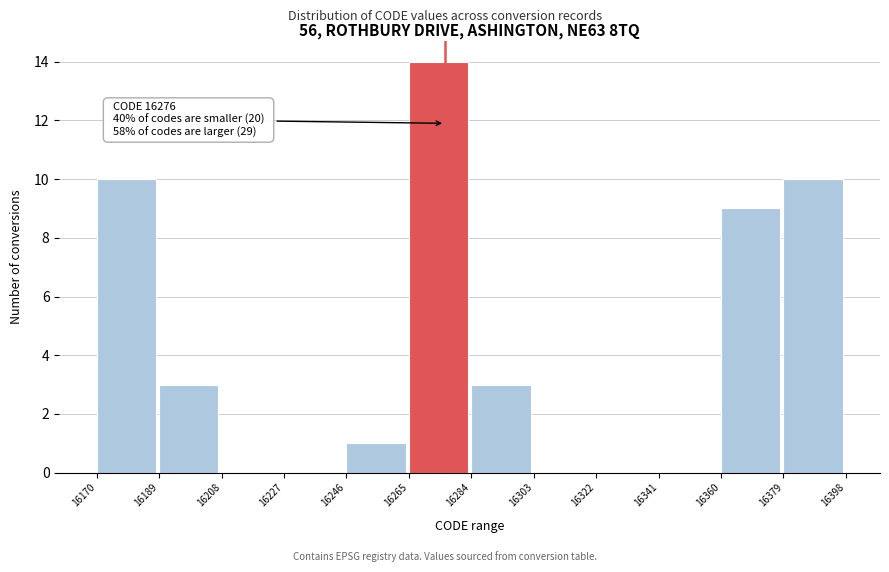

Over which range of the x-axis is the bar tallest?

16265 to 16284